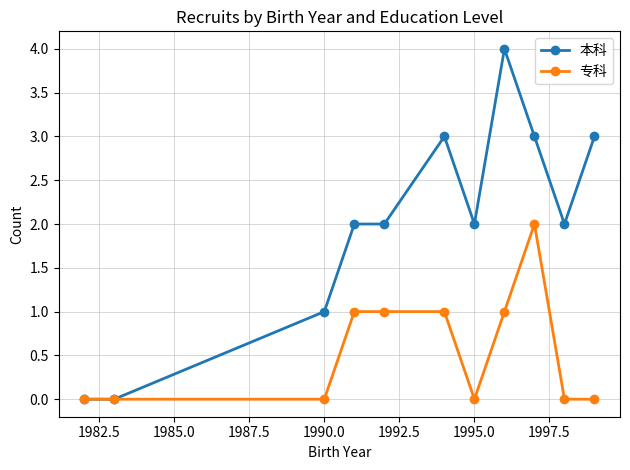

True or false: 本科 has more than 1 interior local peaks.

True